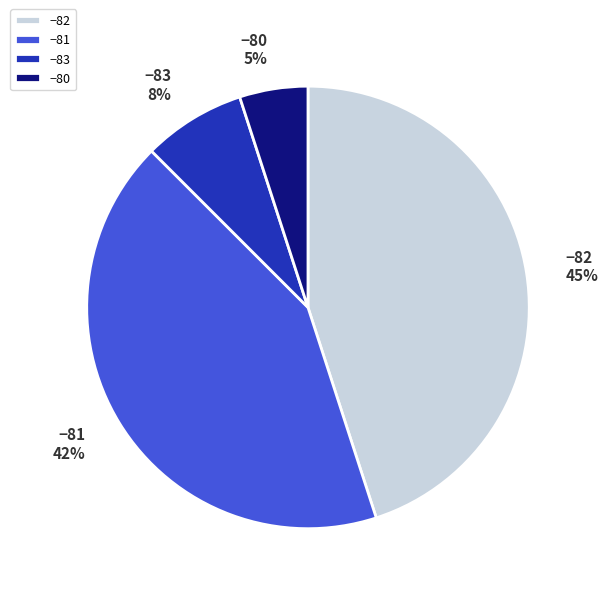

What is the largest slice in the pie chart?

−82